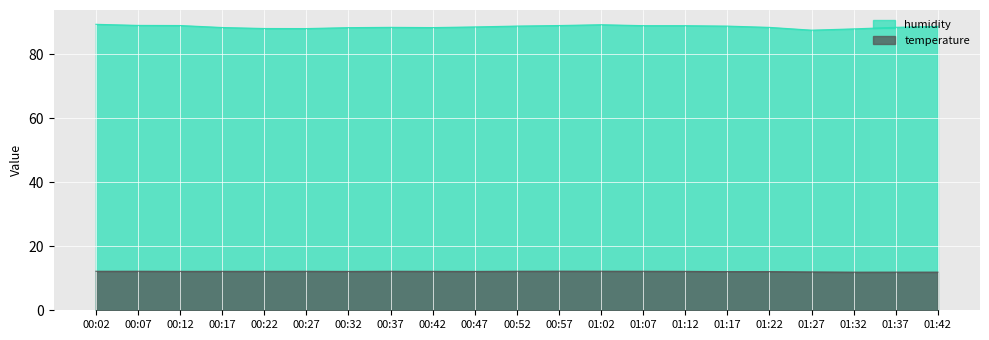

At which label does temperature reach its peak?

01:02